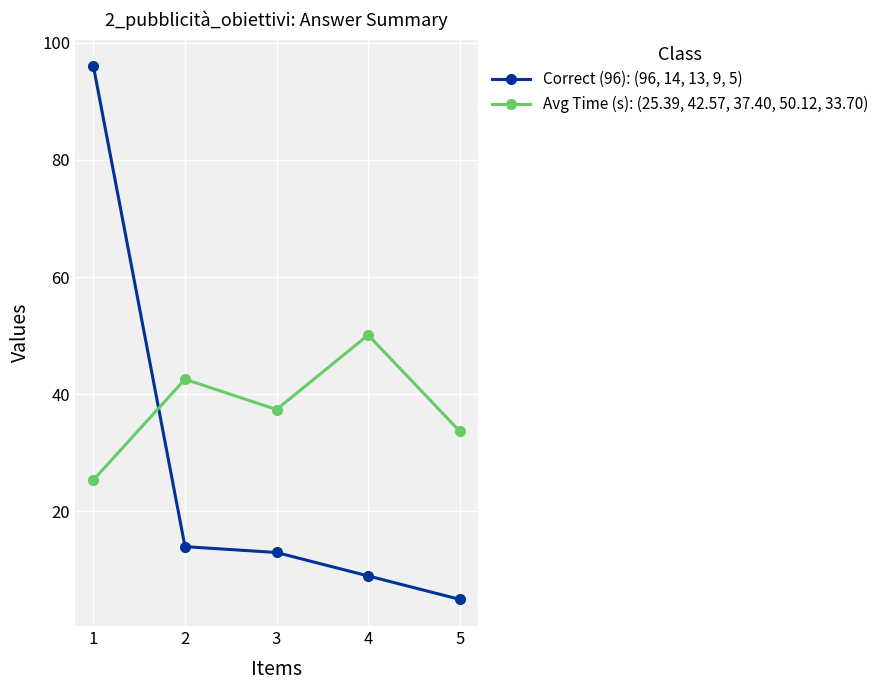

At how many categories does at least one series exceed 58?

1